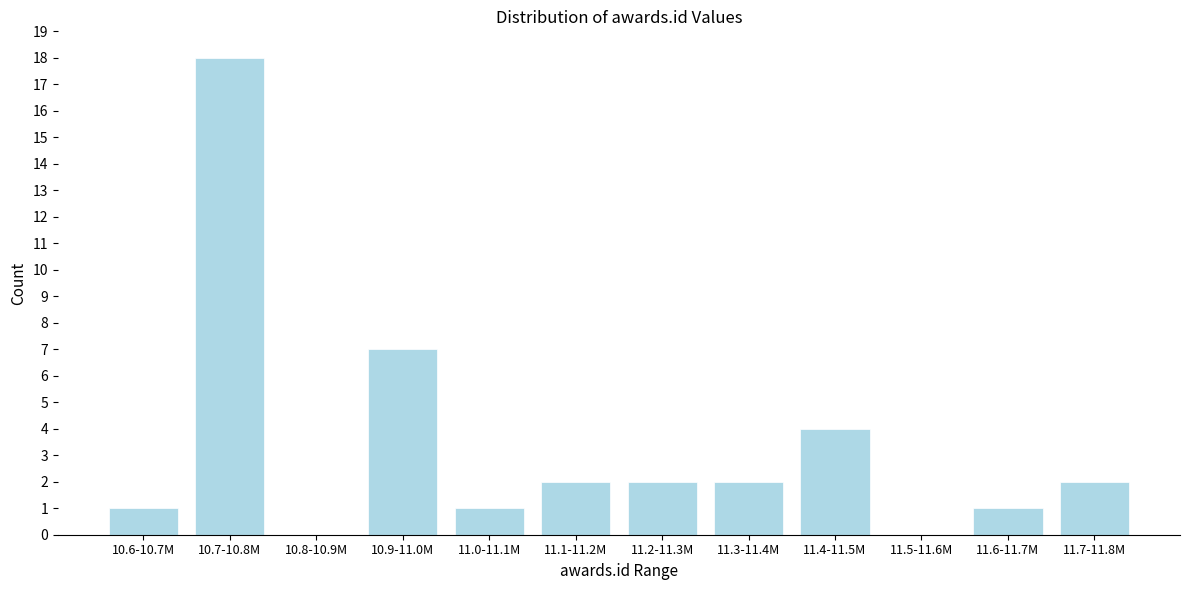

What is the greatest value displayed?

18